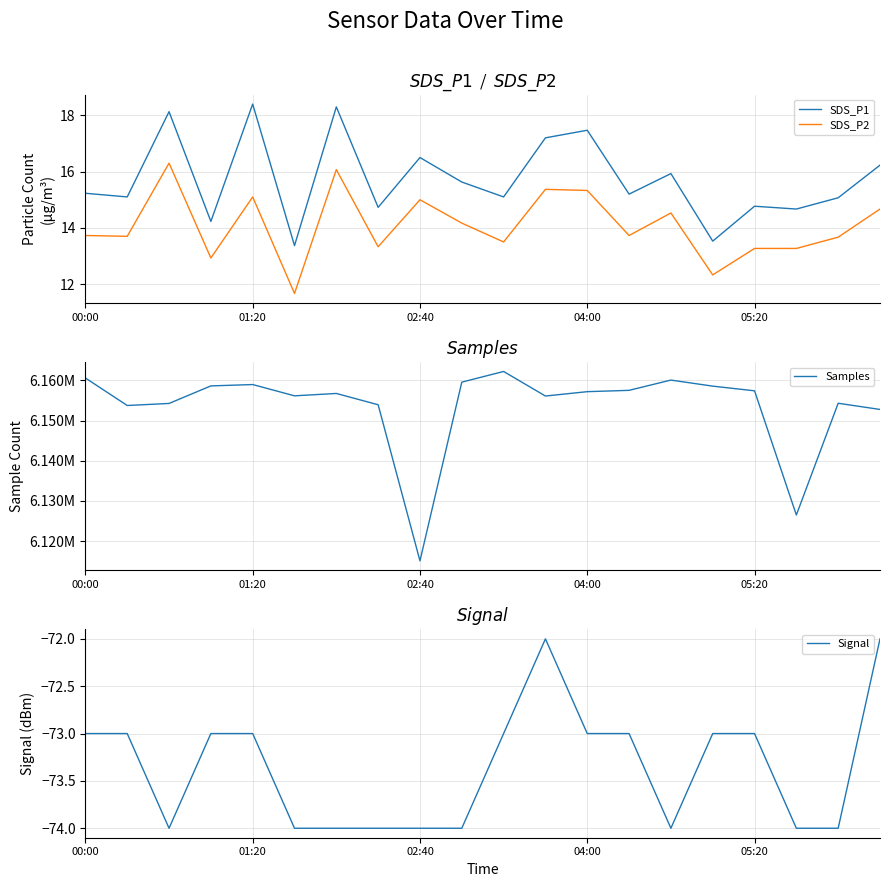

Which series has the largest range (max minus min)?

Samples